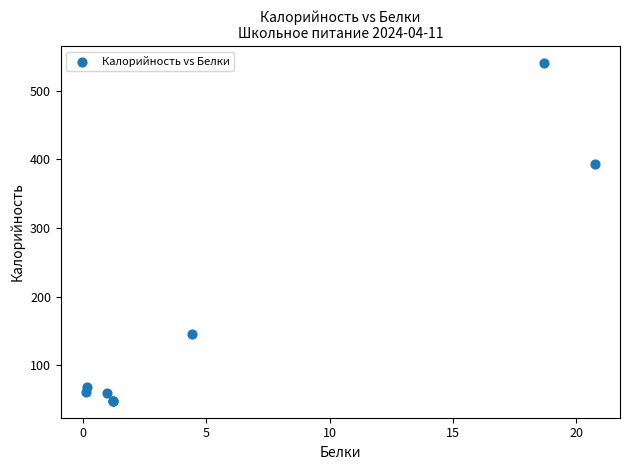

What Y value in the scatter plot is closest to 294?

393.1